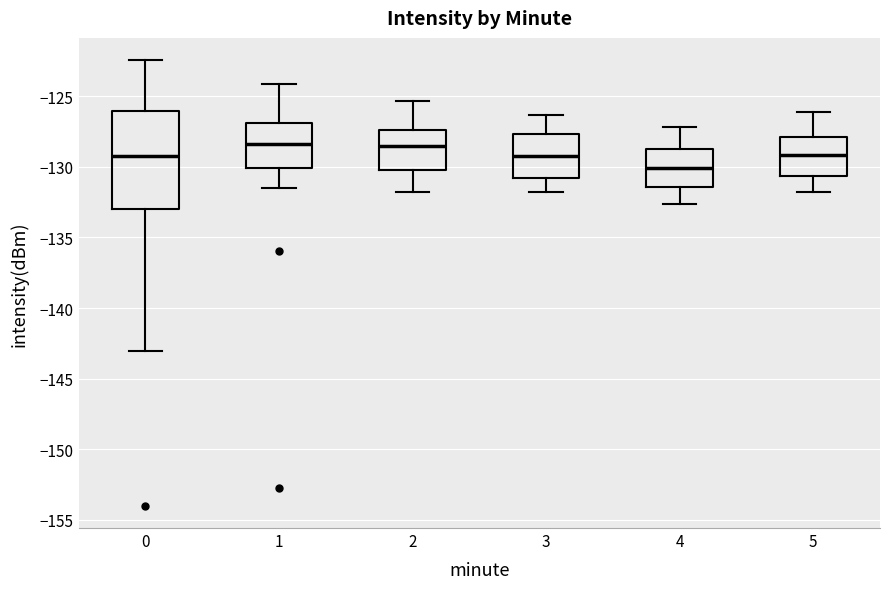

Reading left to right, read every box against the y-axis: the position of its median line, the range the box covers, and the ends of its whiskers. The values are not printed on the chart, so give them approximately, as read against the axis.

0: median -129.0, box -133.0 to -126.0, whiskers -143.0 to -122.5
1: median -128.5, box -130.0 to -127.0, whiskers -131.5 to -124.0
2: median -128.5, box -130.0 to -127.5, whiskers -132.0 to -125.5
3: median -129.0, box -130.5 to -127.5, whiskers -132.0 to -126.5
4: median -130.0, box -131.5 to -128.5, whiskers -132.5 to -127.0
5: median -129.0, box -130.5 to -128.0, whiskers -132.0 to -126.0